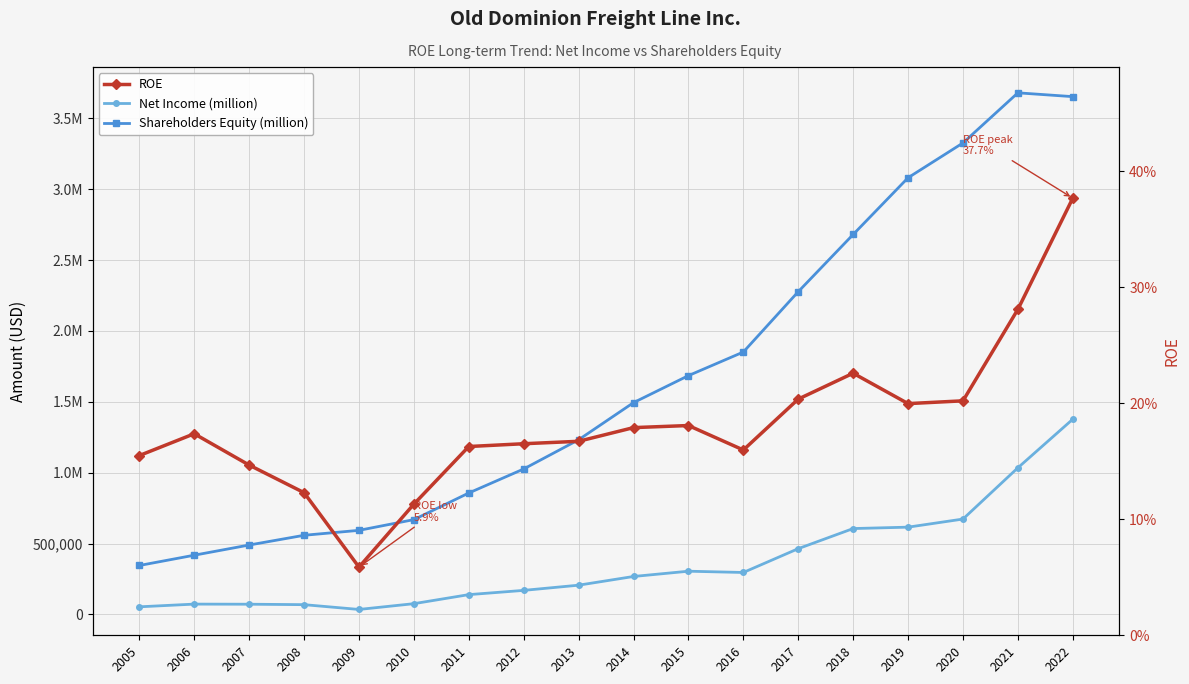

What is the total value across all series at 2019?

3696235.2